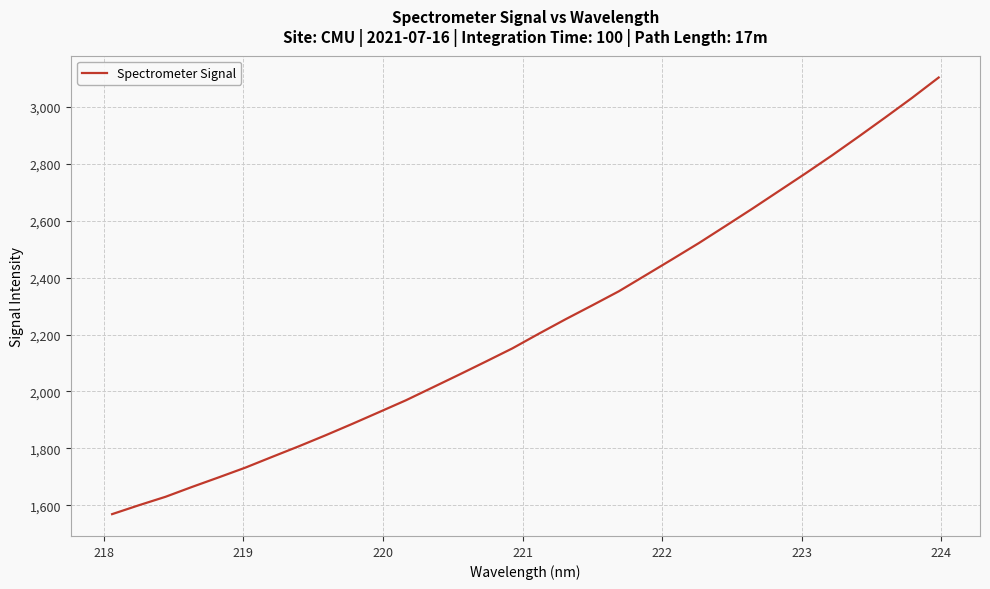

What is the greatest value displayed?

3103.8